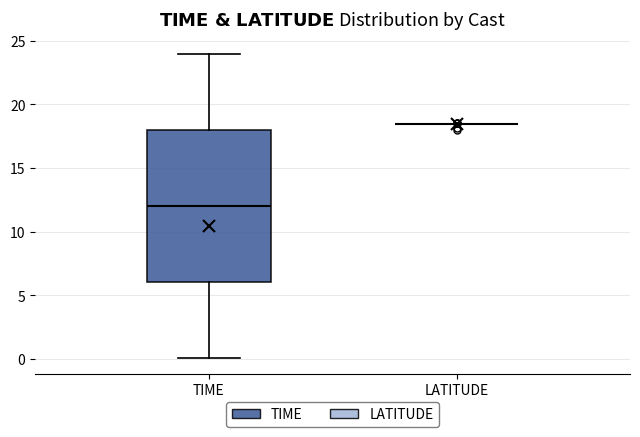

Which box is the tallest, from its lower edge to its upper edge?

TIME